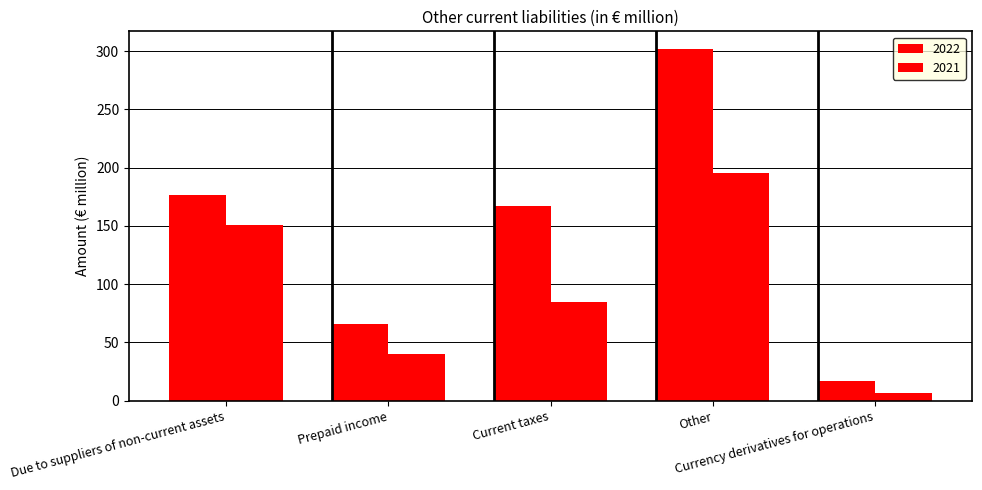

Reading right to left, transcribe all the data shown in this chart.

2022: 16.5	301.9	167.2	65.6	176.9
2021: 6.6	195.4	84.4	39.9	151.0